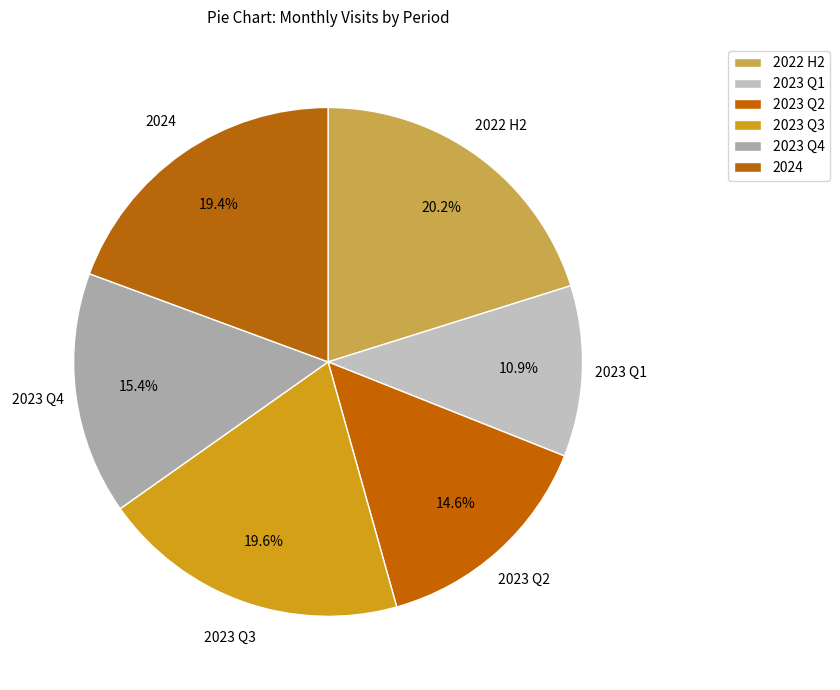

Count the number of slices in the pie.

6